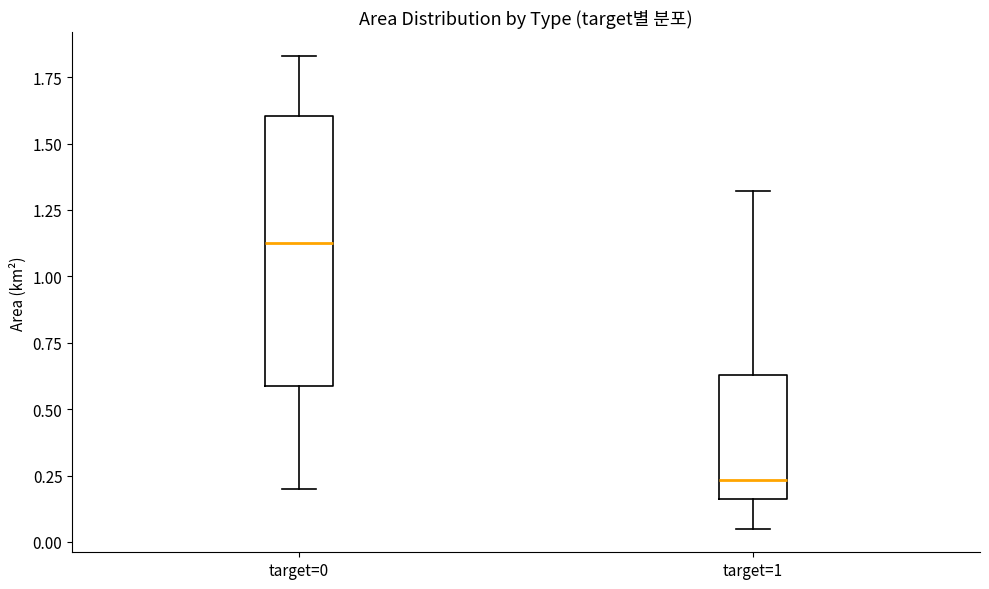

Which box is the tallest, from its lower edge to its upper edge?

target=0